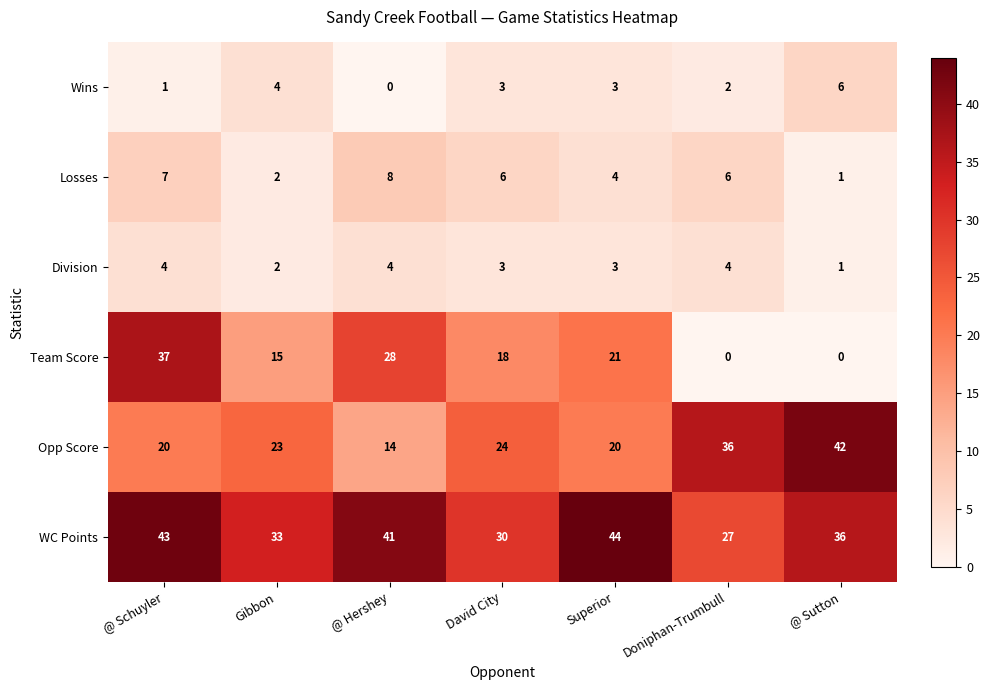

How many Opp Score values are between 20 and 36?

5